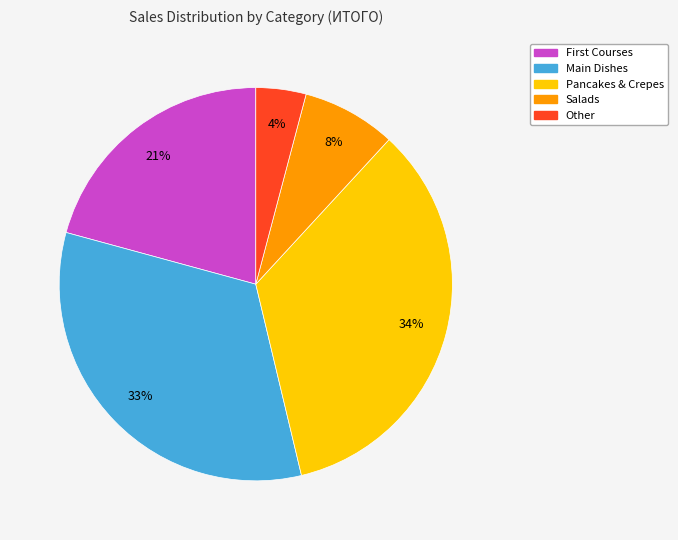

Is there any slice that represents more than half of the pie?

No